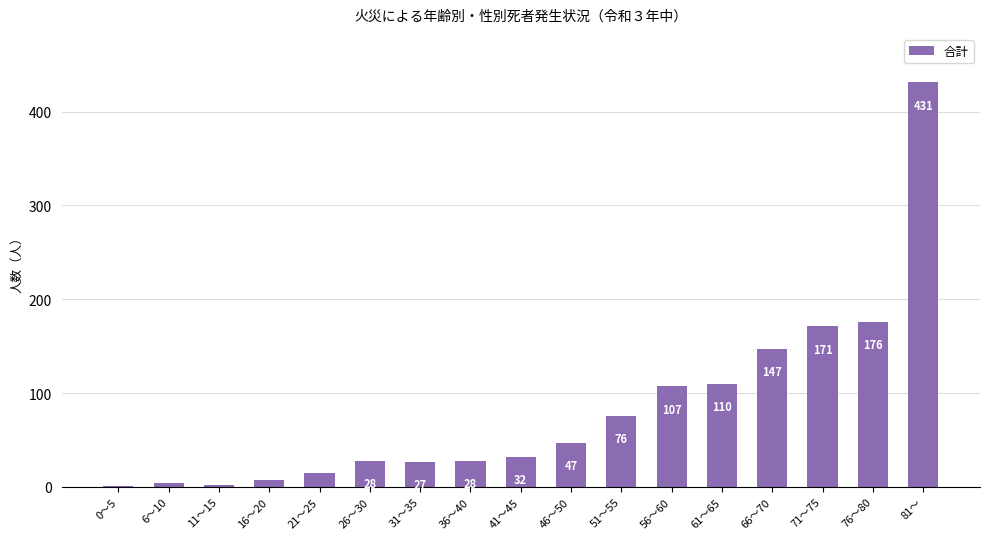

What value does the data have at 41～45, to the nearest 5?

30